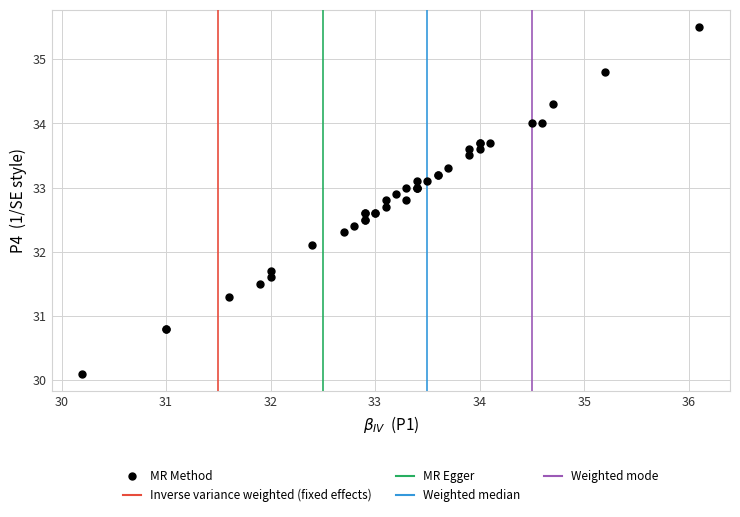

What Y value in the scatter plot is closest to 32?

32.1